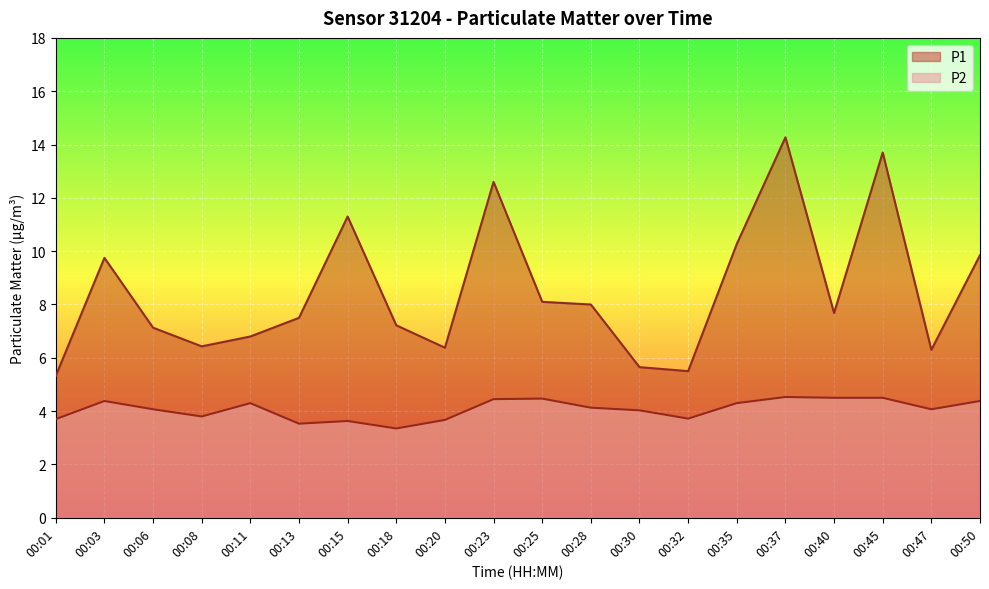

What is the total value across all series at 00:06?

11.2